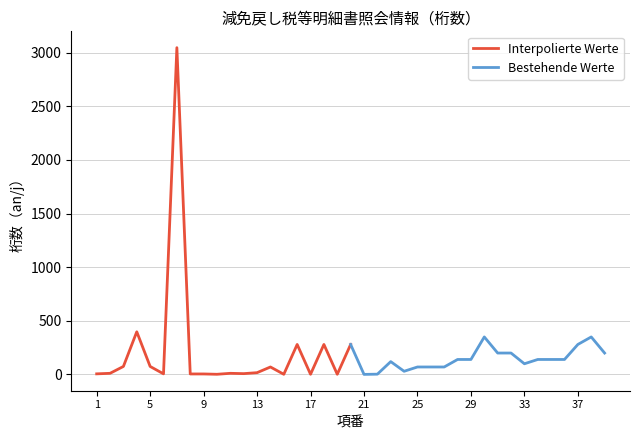

True or false: Bestehende Werte and Interpolierte Werte intersect in this chart.

True